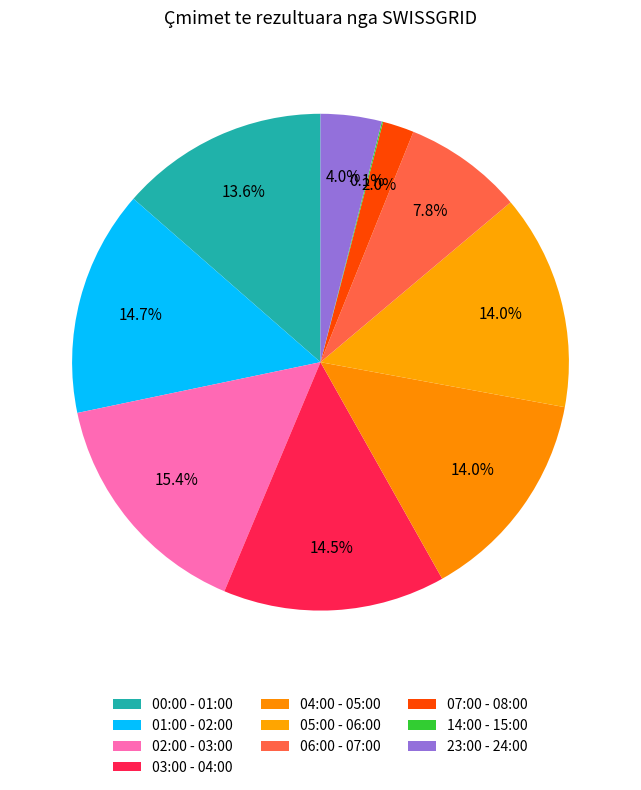

Which category has the biggest portion of the pie?

02:00 - 03:00